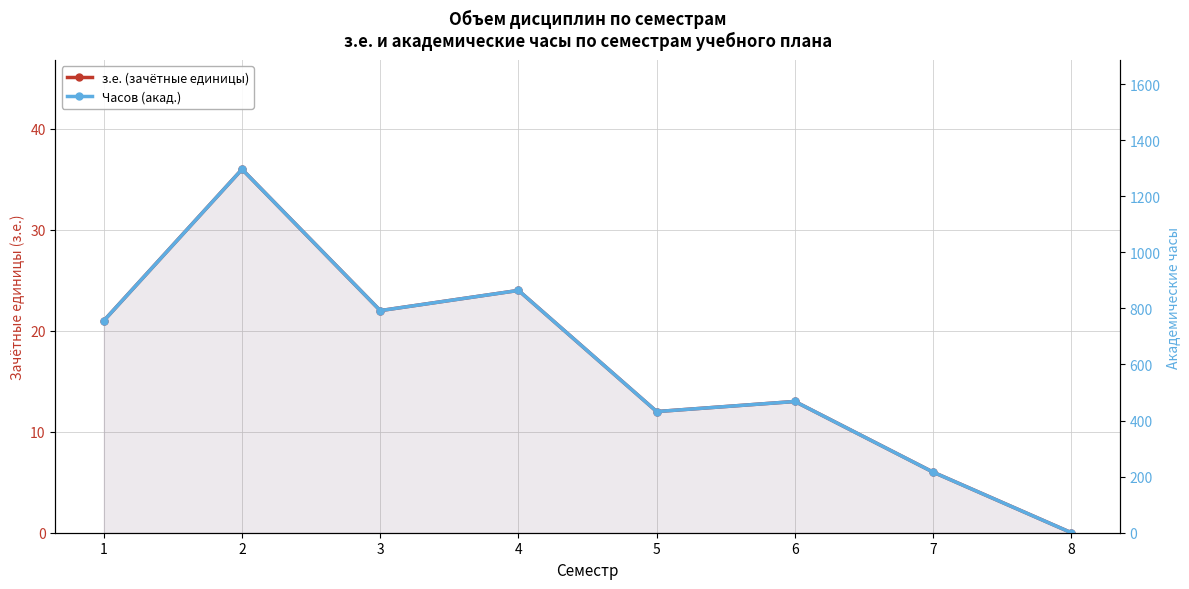

Which category has the lowest value across all series?

8